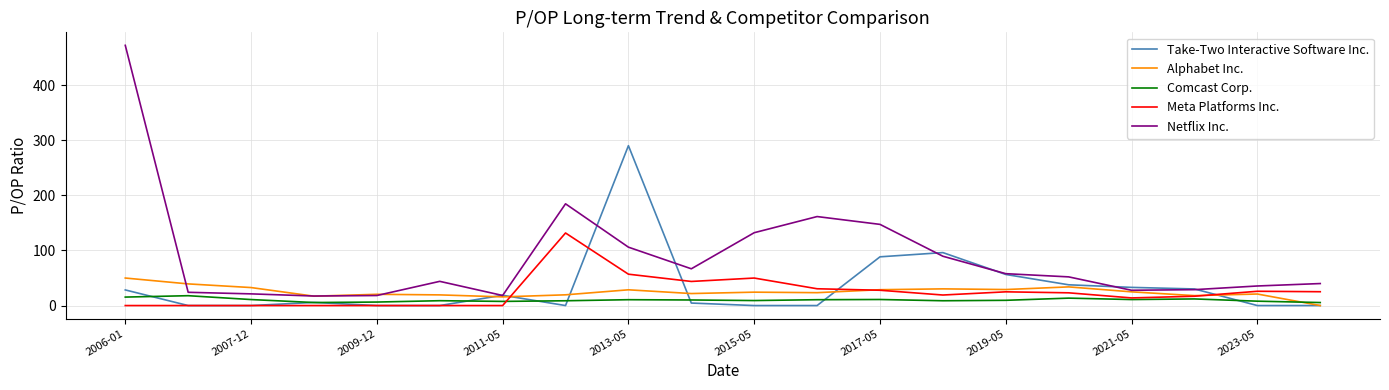

How many values in the Netflix Inc. series are below 52?

10